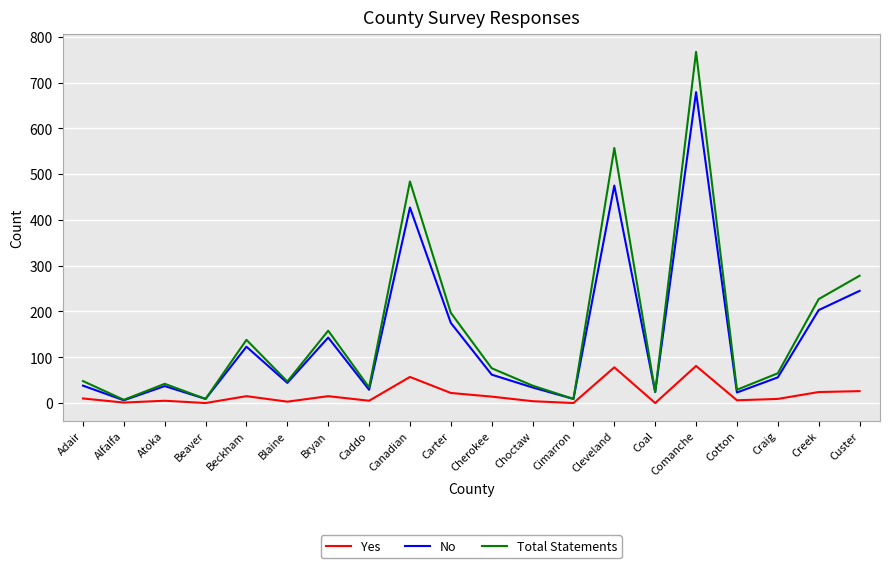

What is the highest value of the Yes series?

81